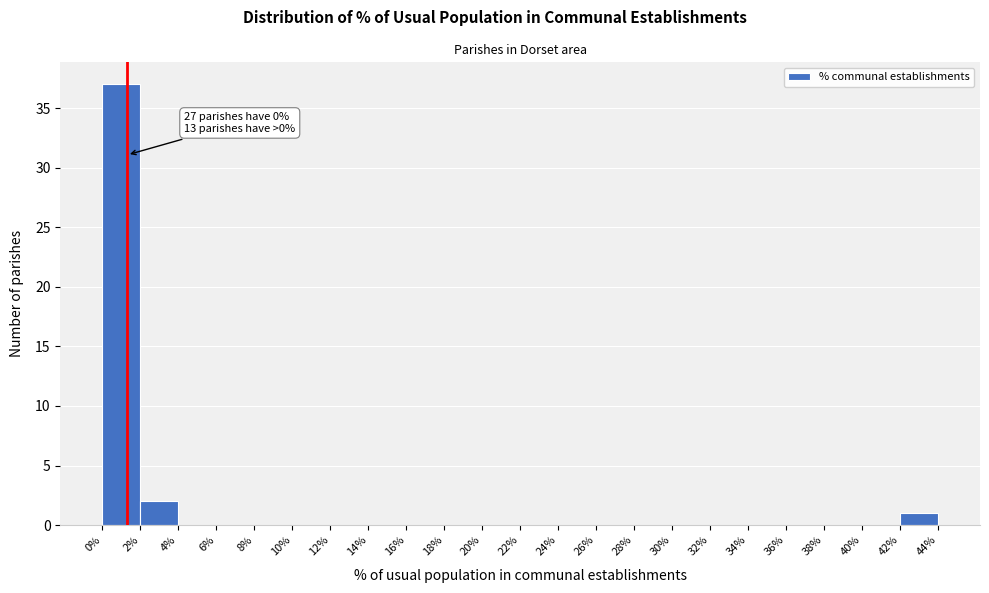

Which range on the x-axis has the tallest bar?

0% to 2%